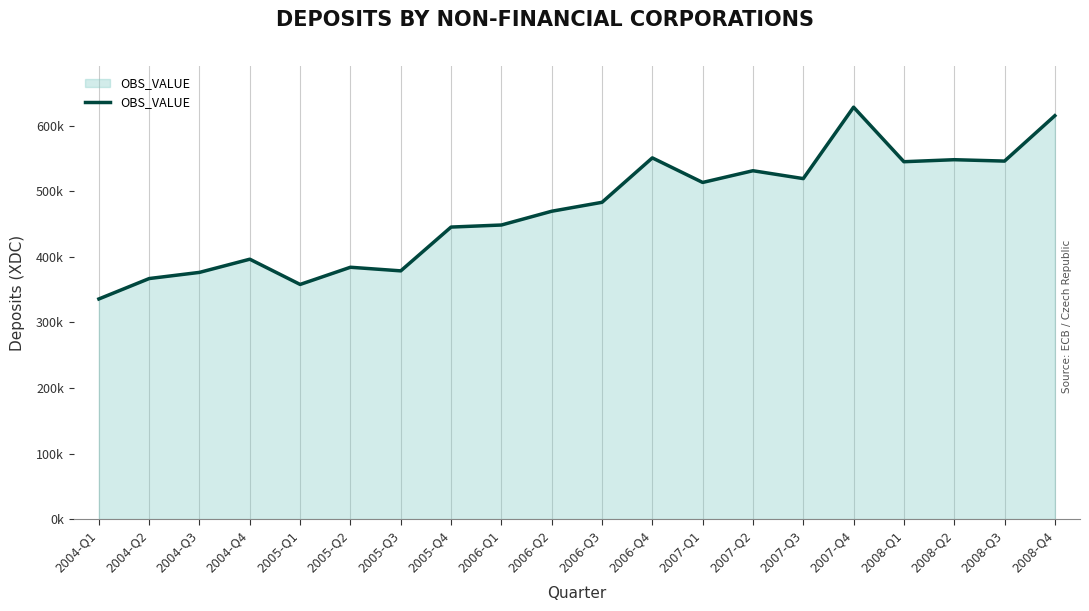

What is the minimum value shown in the chart?

335831